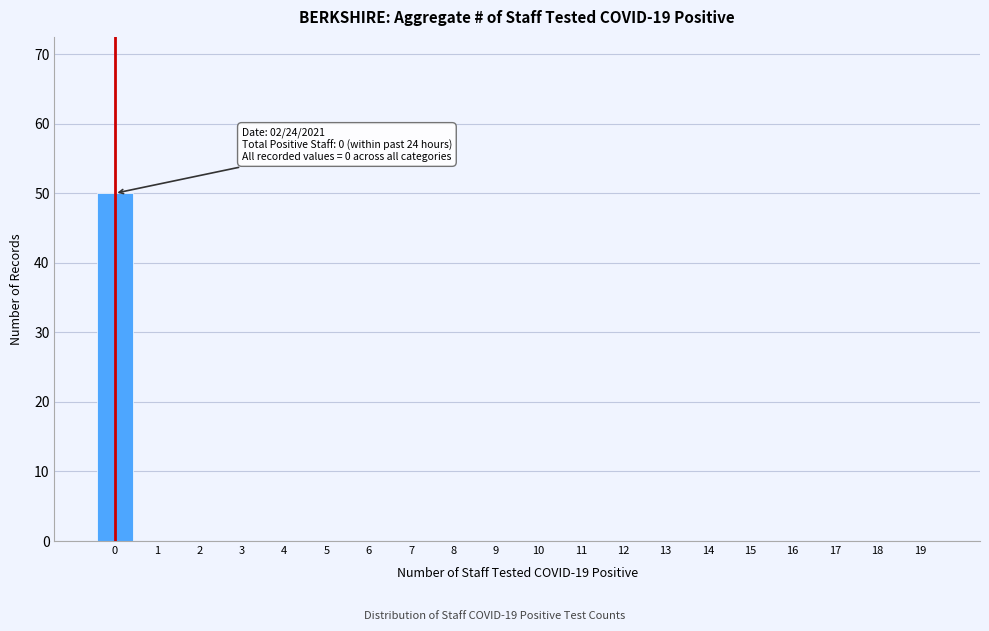

Reading left to right, transcribe all the data shown in this chart.

0=50	1=0	2=0	3=0	4=0	5=0	6=0	7=0	8=0	9=0	10=0	11=0	12=0	13=0	14=0	15=0	16=0	17=0	18=0	19=0